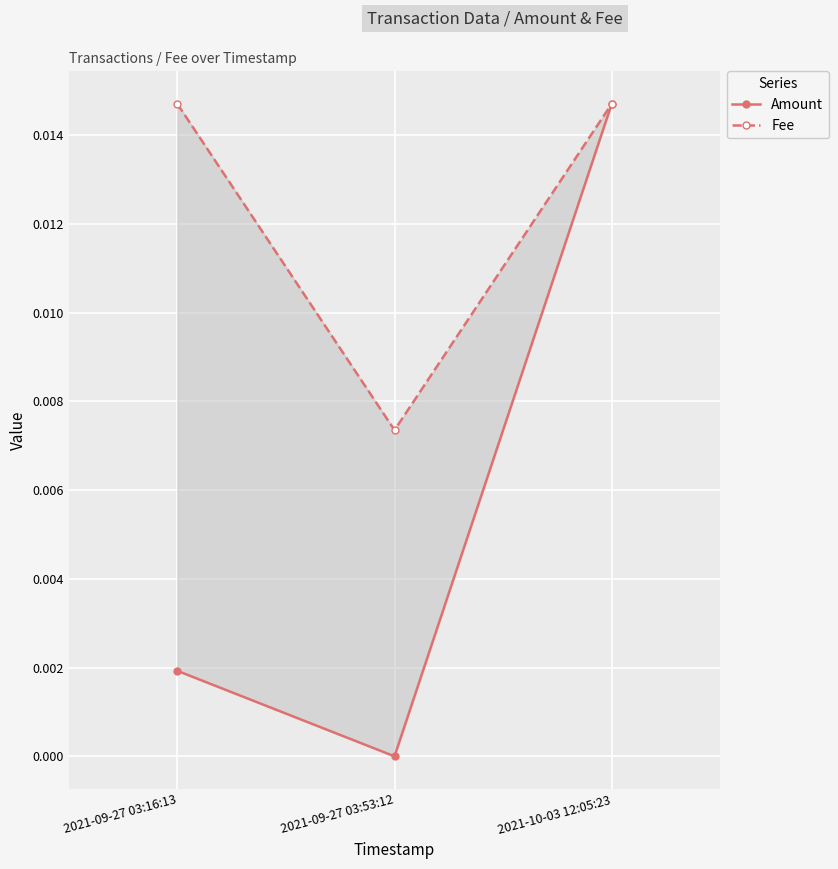

At how many categories does at least one series exceed 0?

3